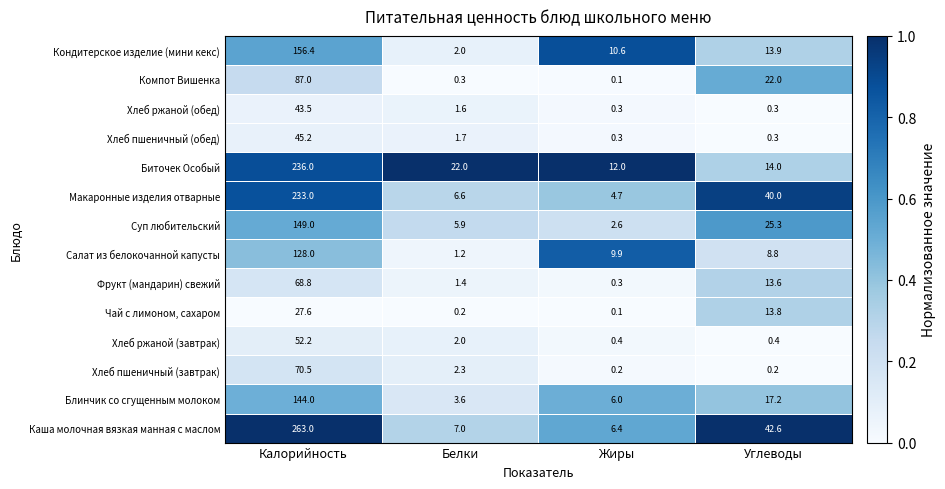

What is the total value across all series at Жиры?

53.9